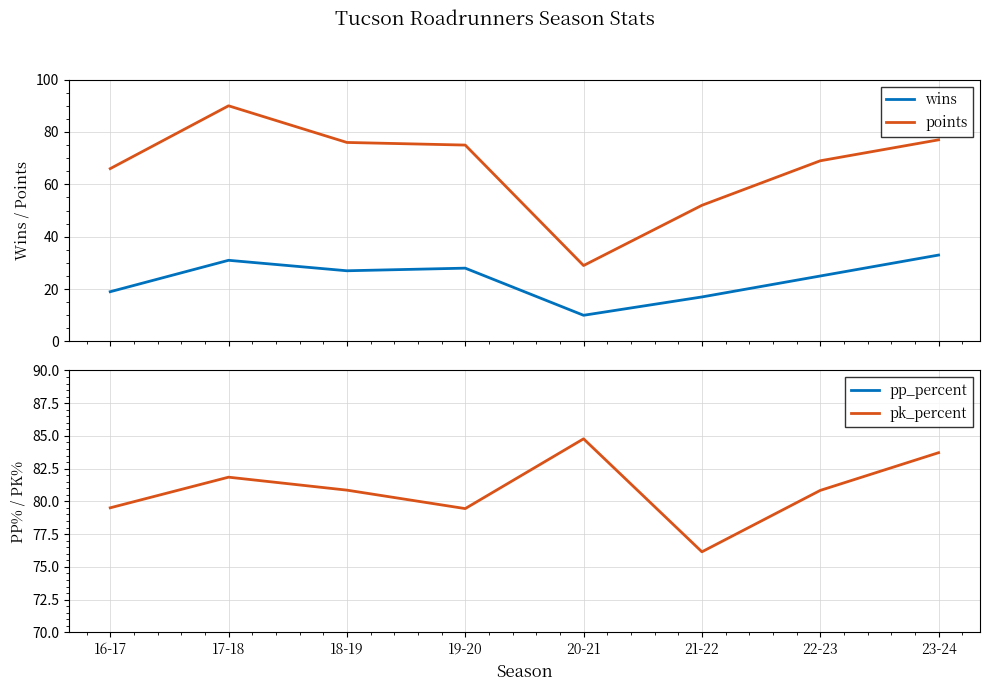

True or false: points and wins intersect in this chart.

False